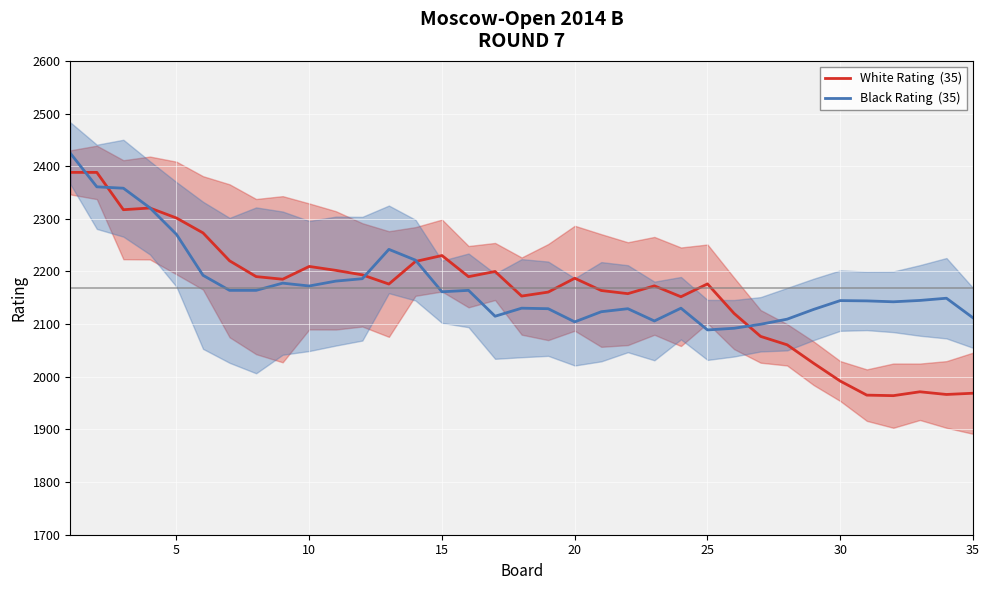

The value of White Rating  (35) at 10 is 3038.1. True or false?

False